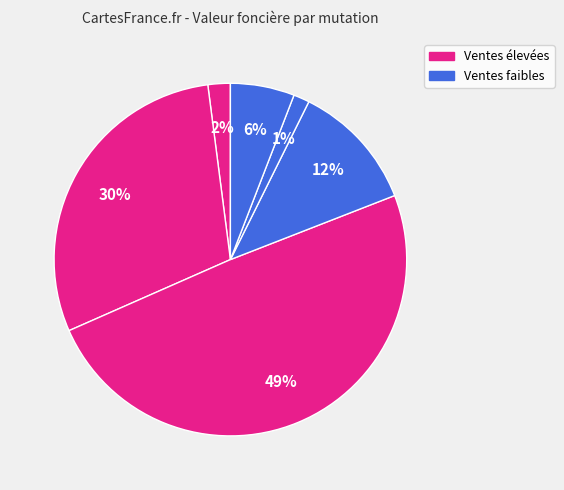

How many segments does this pie chart have?

6